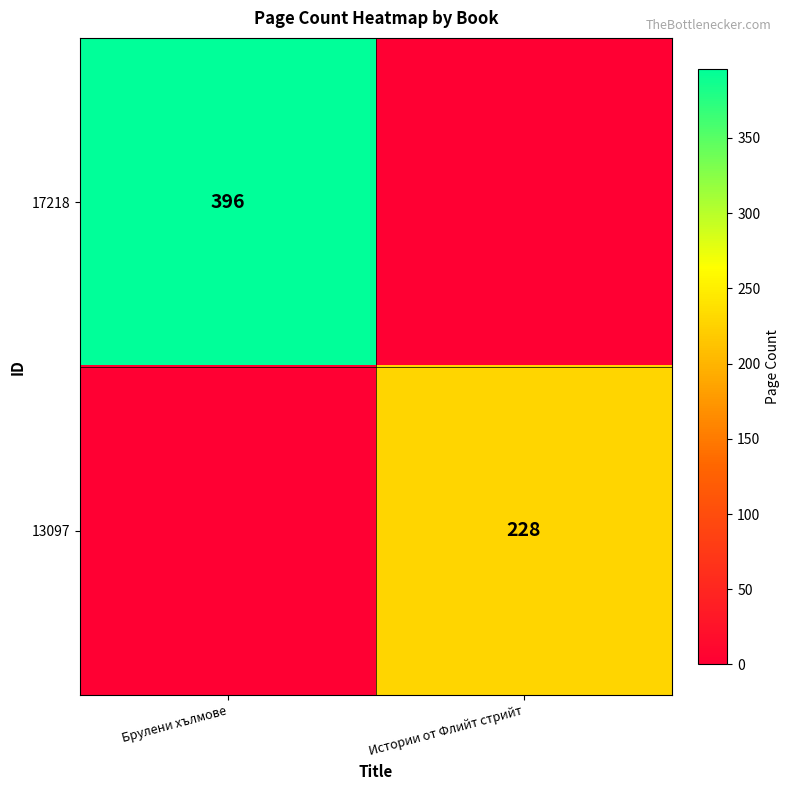

What is the spread (max minus min) of values at Истории от Флийт стрийт?

228